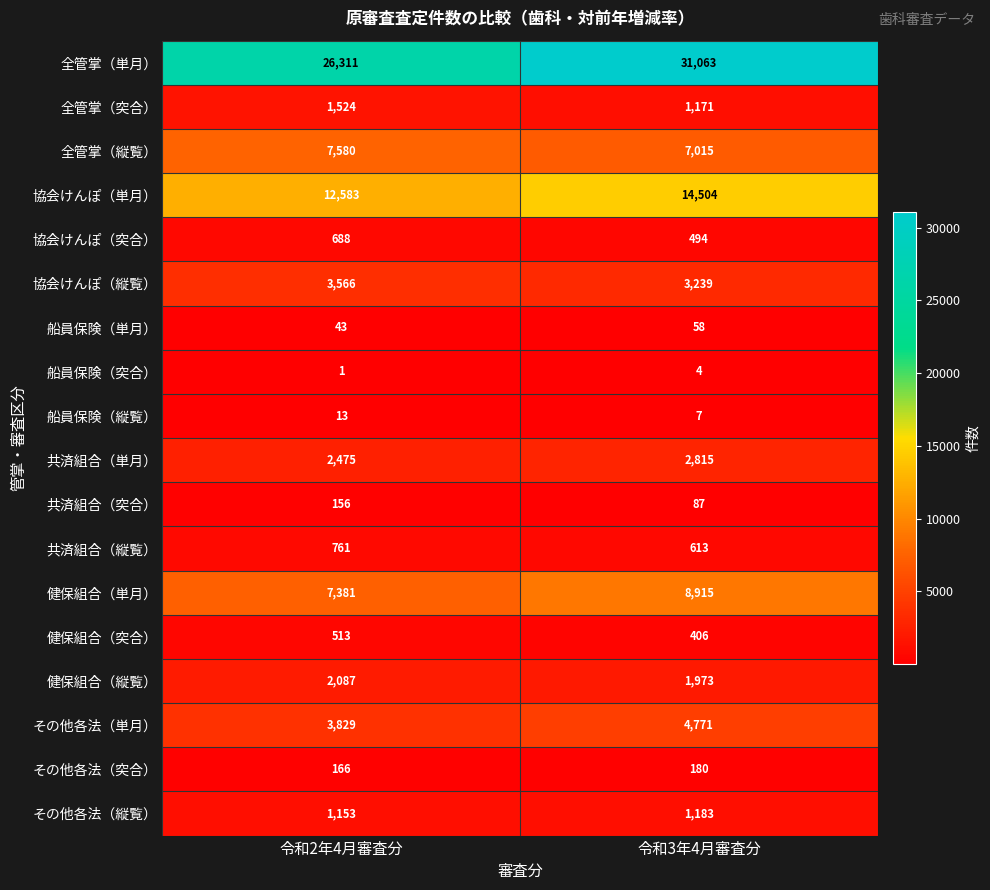

Is it true that 船員保険（突合） equals 4 at 令和3年4月審査分?

True